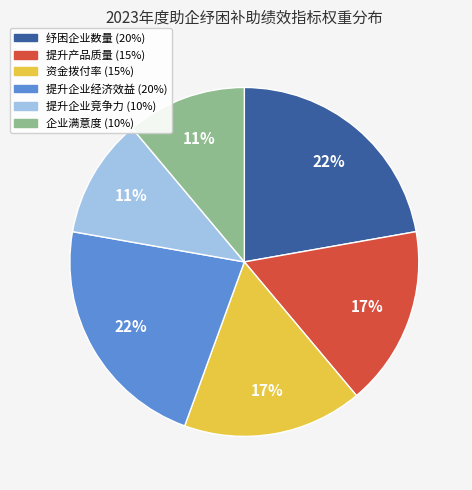

To the nearest percent, what is the difference between the largest and smallest slice percentages?

11%